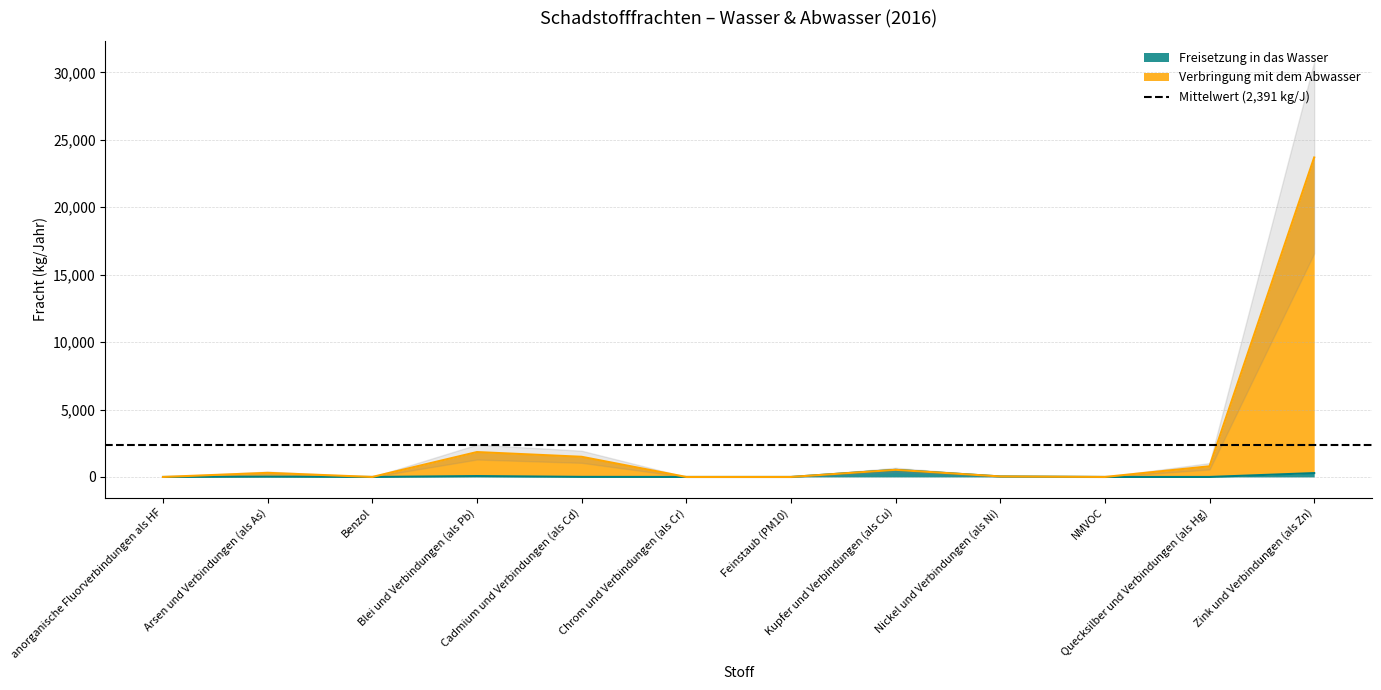

Where is Freisetzung in das Wasser nearest to the value 263?

Zink und Verbindungen (als Zn)